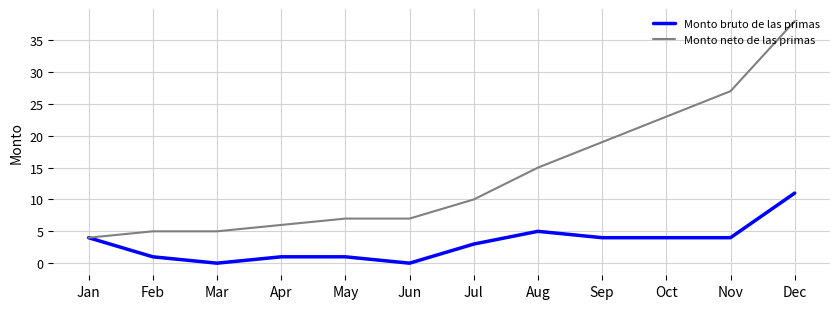

At which category is the sum across all series the highest?

Dec